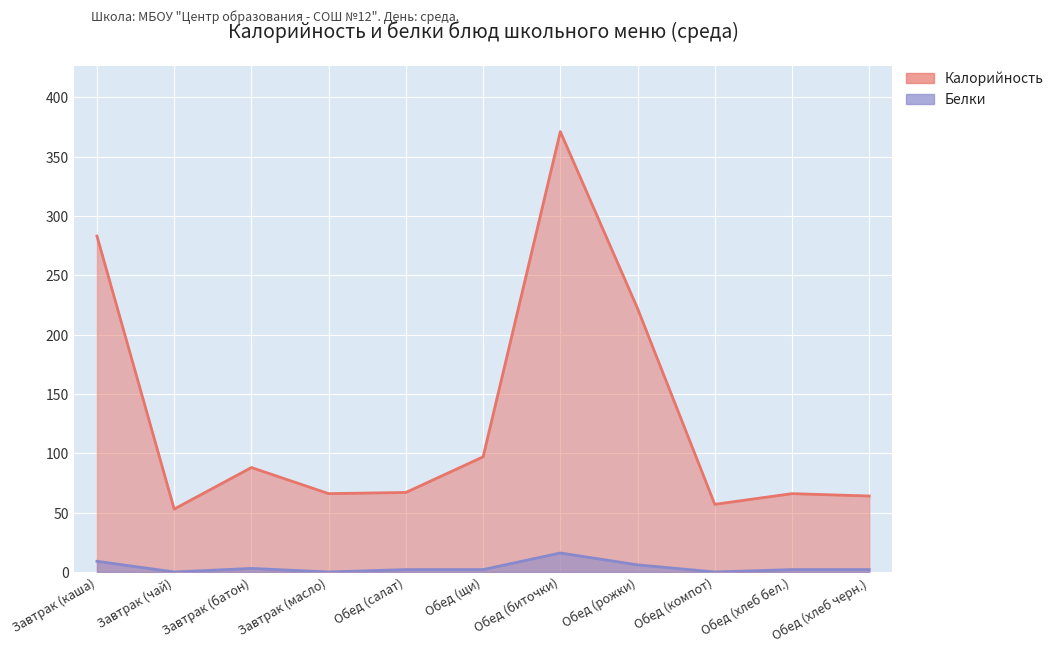

What is the spread (max minus min) of values at Обед (хлеб бел.)?

64